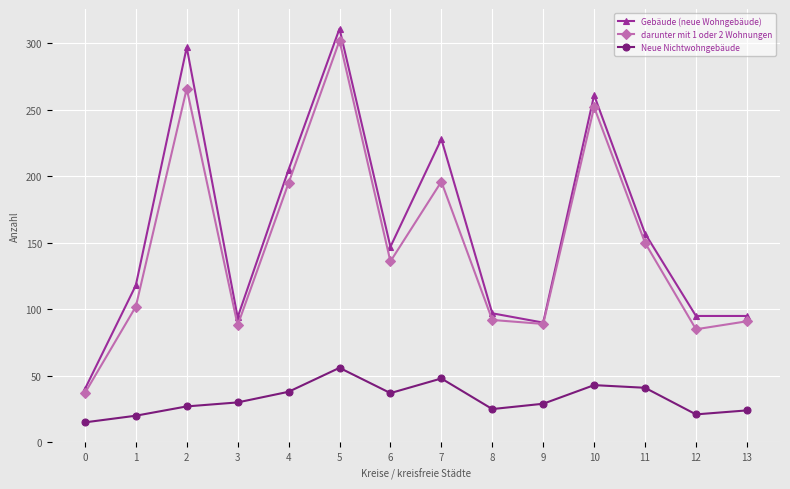

What is the value of the Gebäude (neue Wohngebäude) point at the 1st from the left?

40